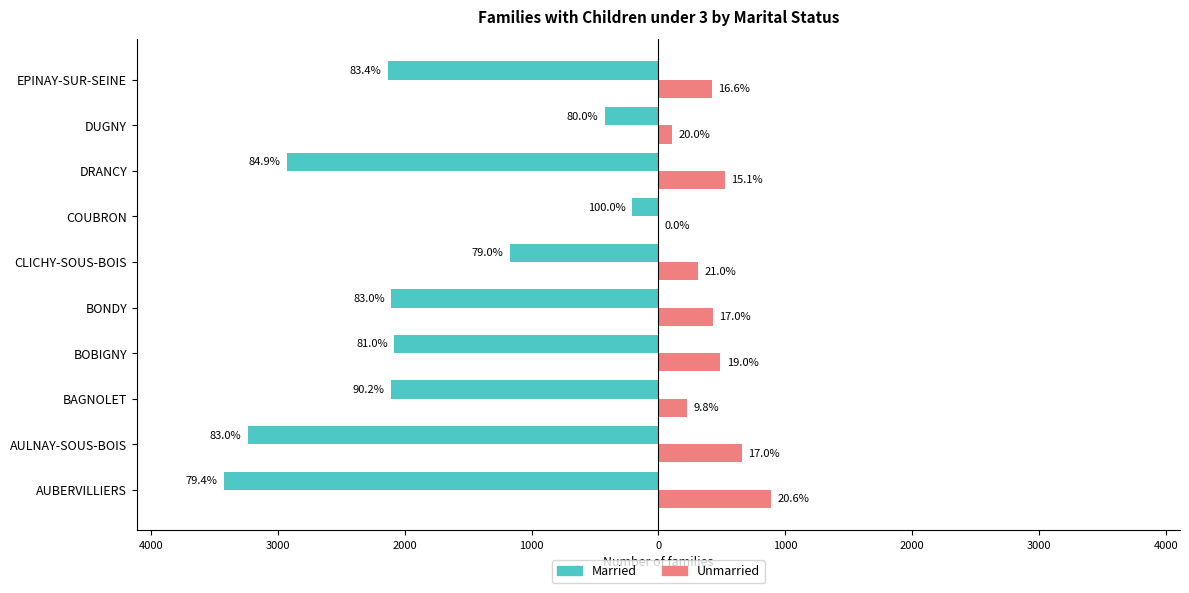

What are all the series names shown in the legend?

Married, Unmarried